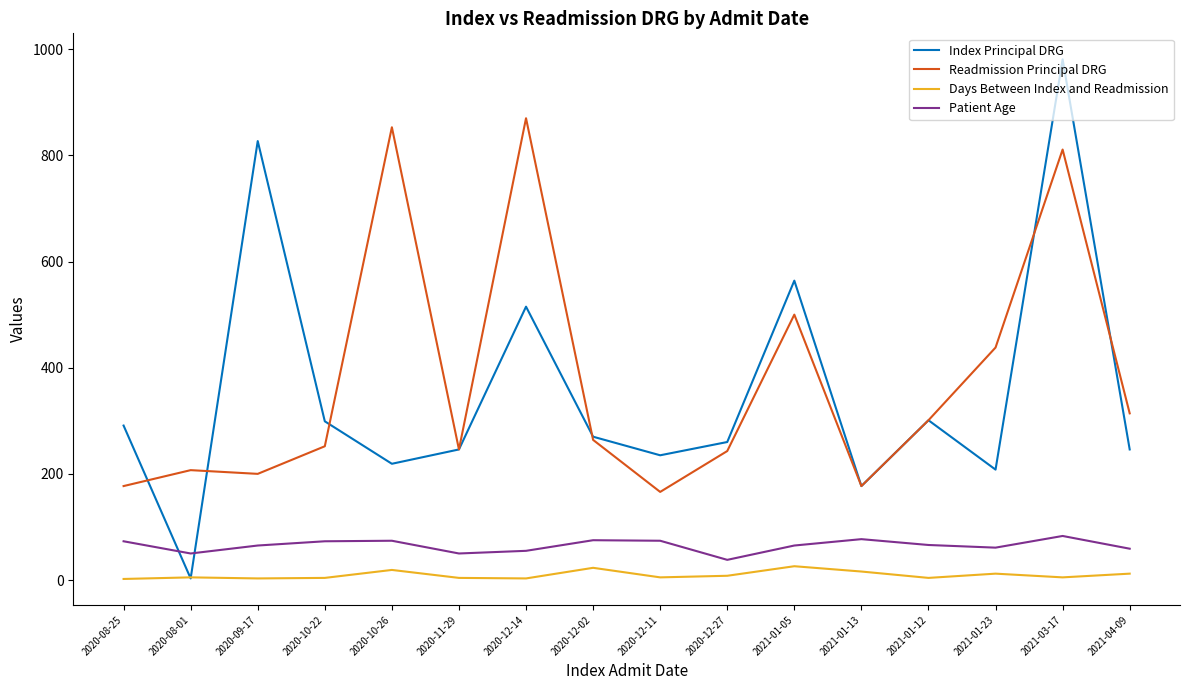

Is the value of Patient Age at 2020-11-29 greater than the value of Days Between Index and Readmission at 2021-01-23?

Yes